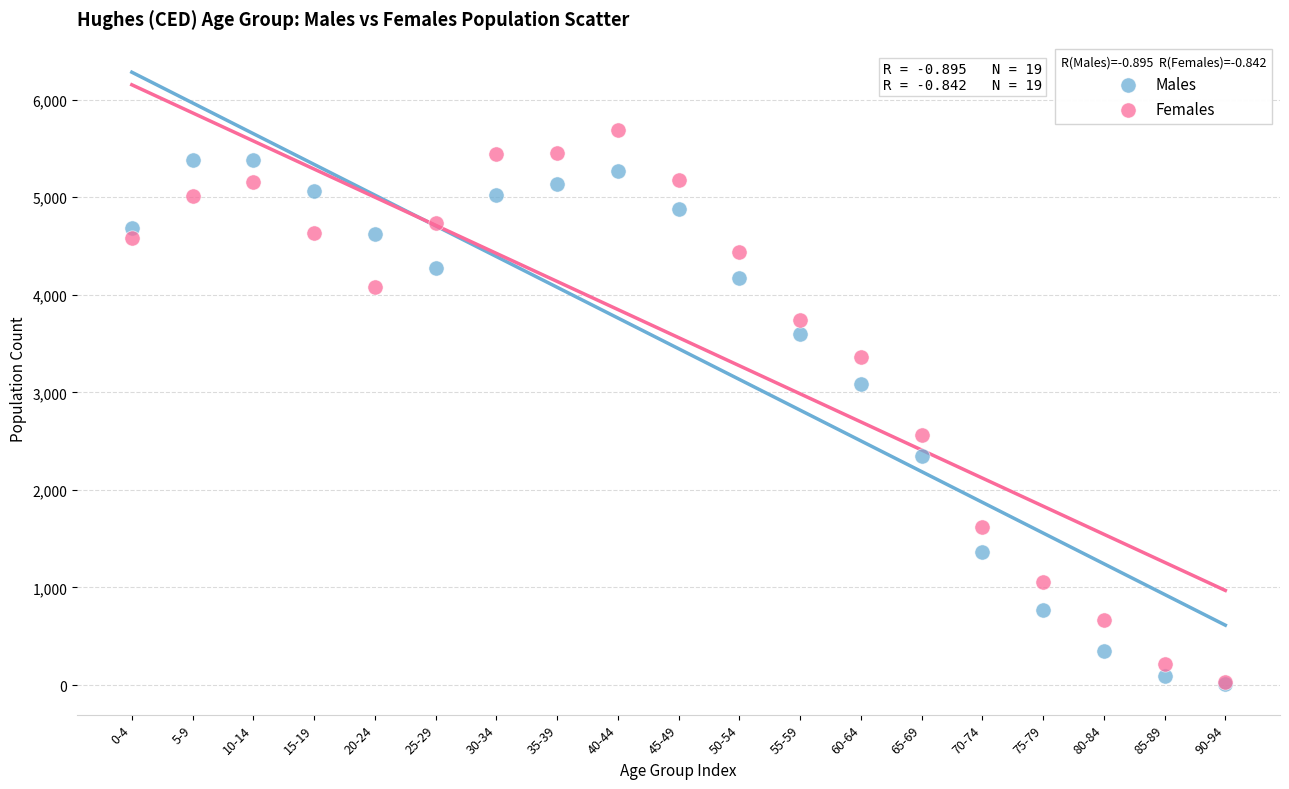

In the Females series, what Y value is closest to 2864?

2565